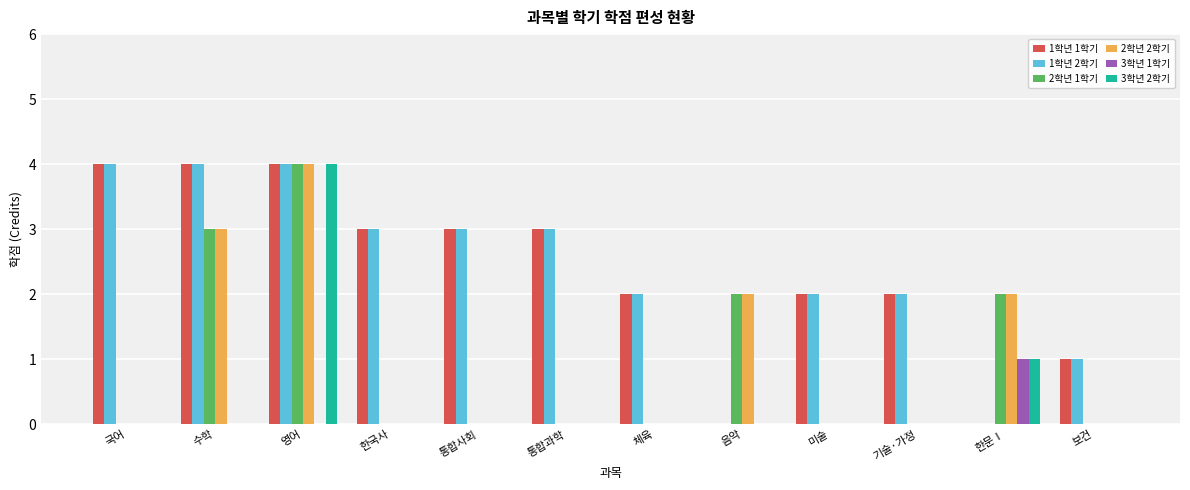

At which label does 3학년 1학기 reach its peak?

한문Ⅰ